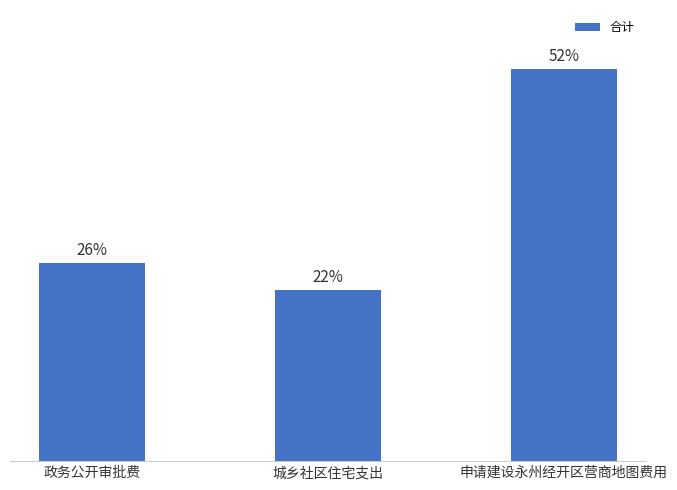

What is the maximum value shown in the chart?

2030188.0